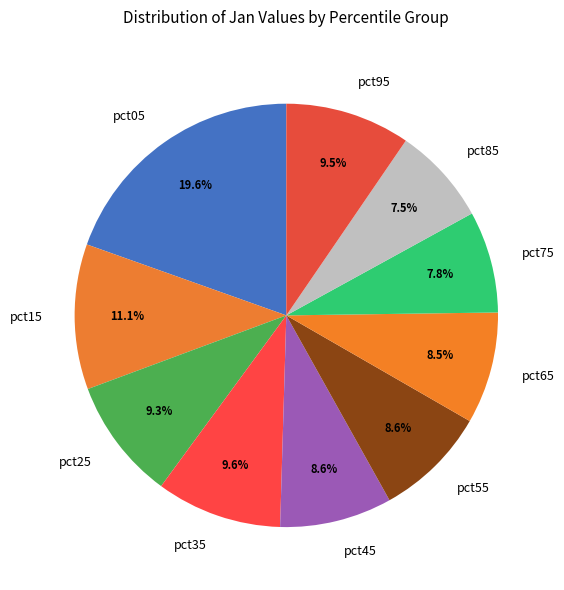

Which category has the biggest portion of the pie?

pct05